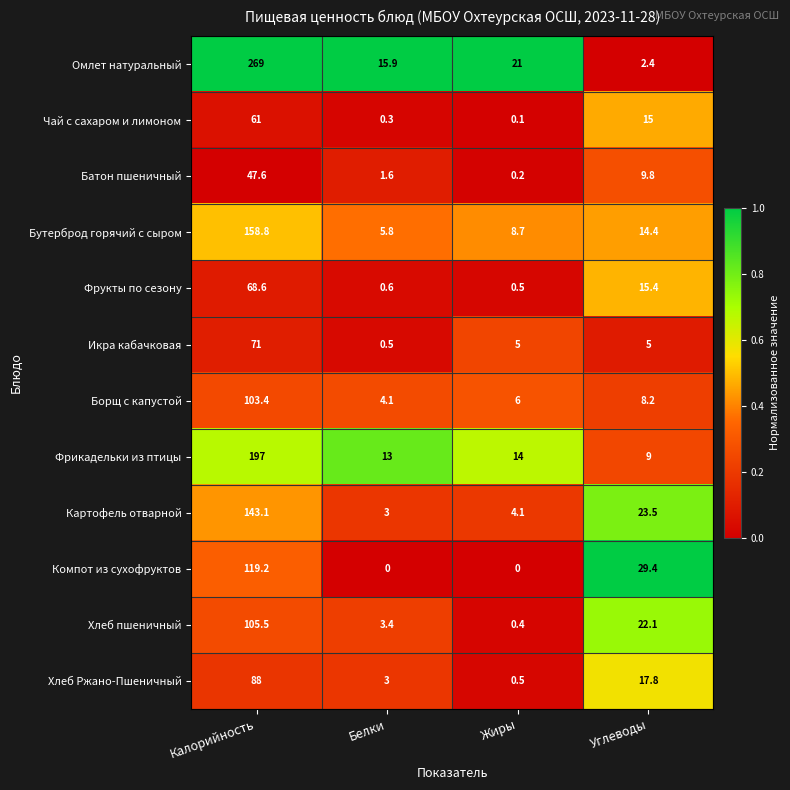

What is the difference between the Фрукты по сезону values at Жиры and Углеводы?

14.9